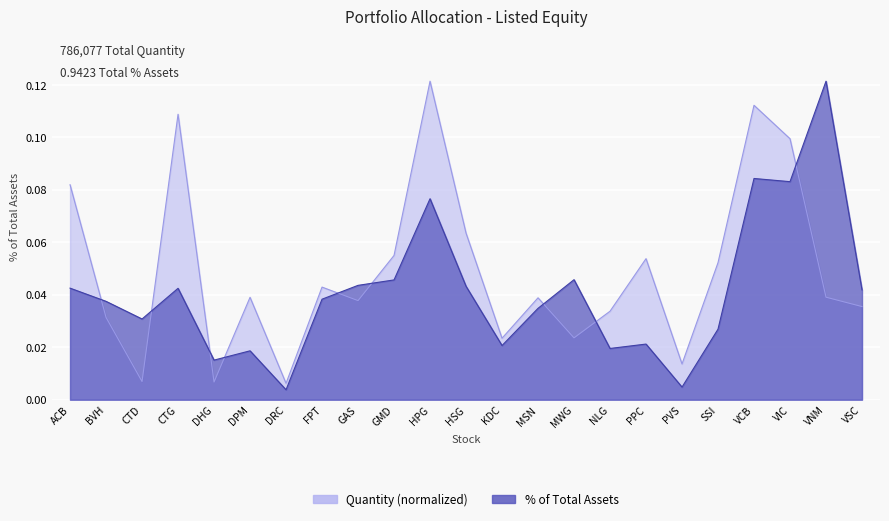

At which category is the sum across all series the highest?

HPG